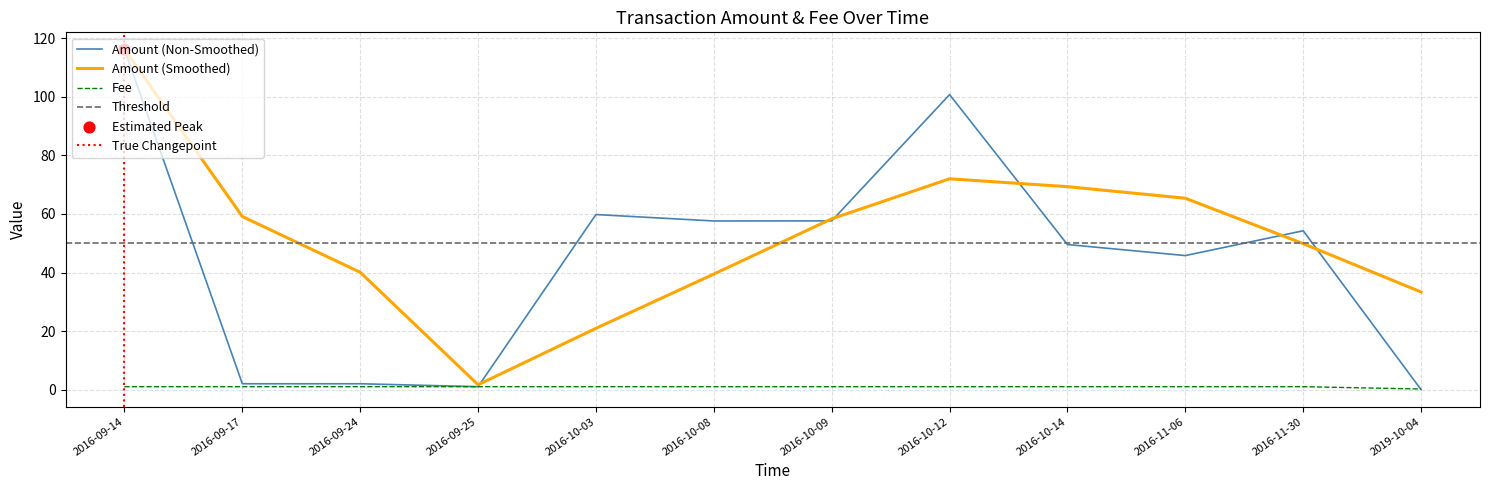

What is the total value across all series at 2016-09-14?

117.2